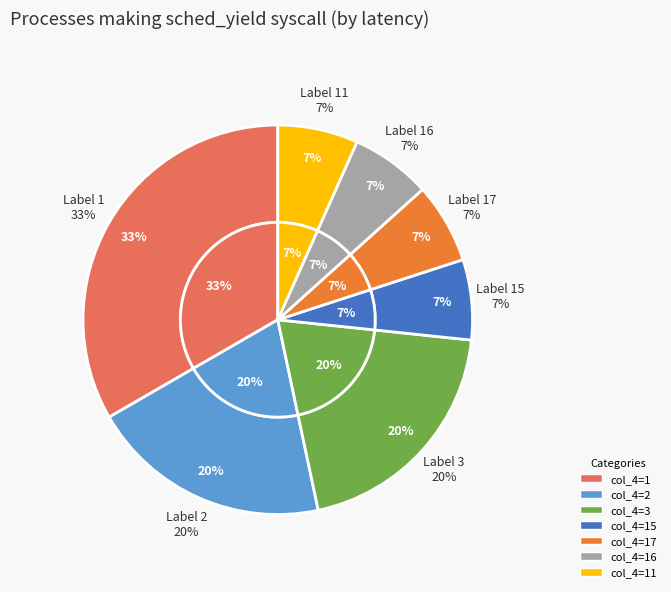

Count the number of slices in the pie.

9